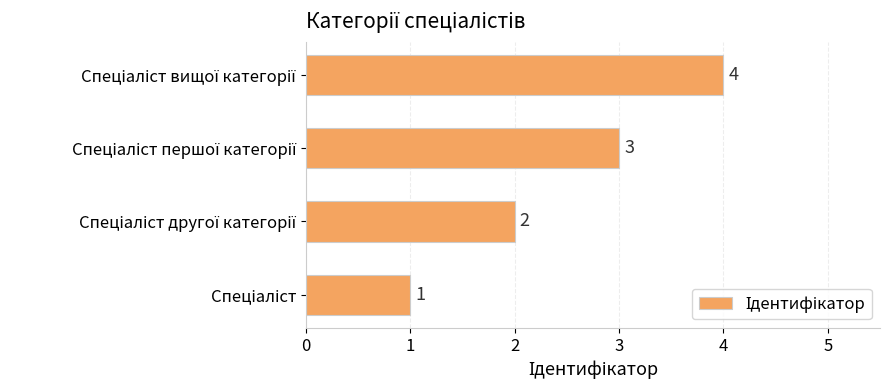

What is the greatest value displayed?

4